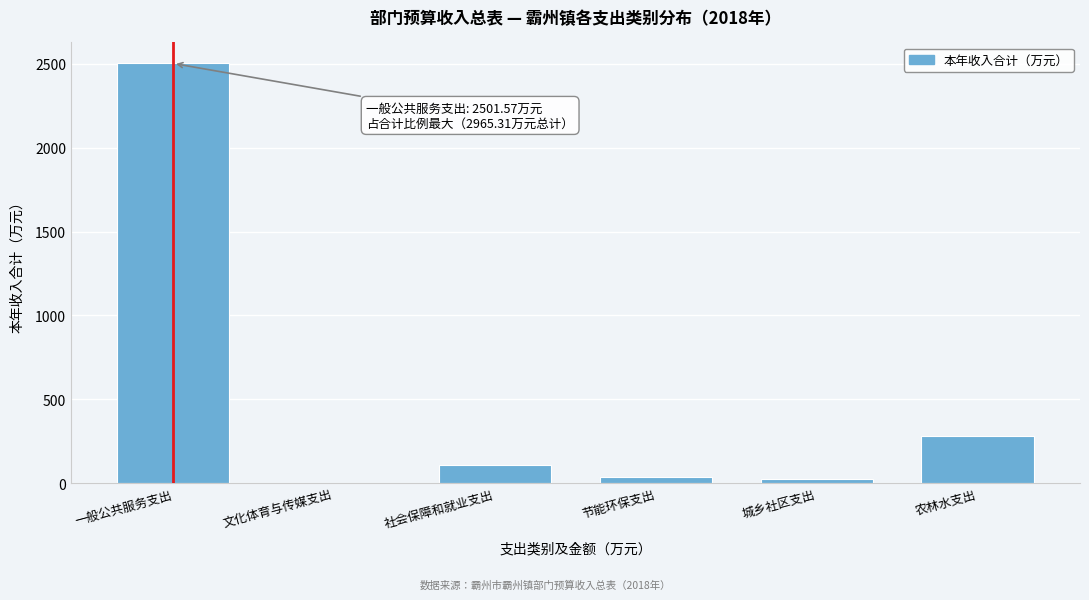

Reading right to left, what are all the values shown in this chart?

农林水支出=284.9	城乡社区支出=26.2	节能环保支出=40.7	社会保障和就业支出=107.0	文化体育与传媒支出=5.0	一般公共服务支出=2501.6